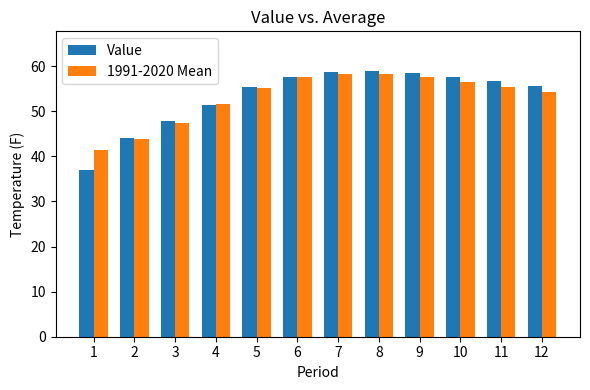

Is the value of 1991-2020 Mean at 1 greater than the value of Value at 9?

No